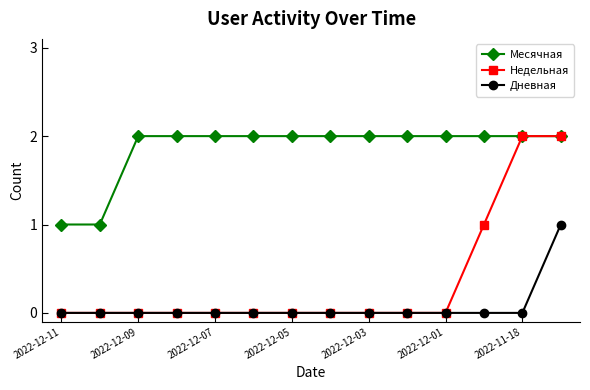

How many categories are shown in the chart?

14